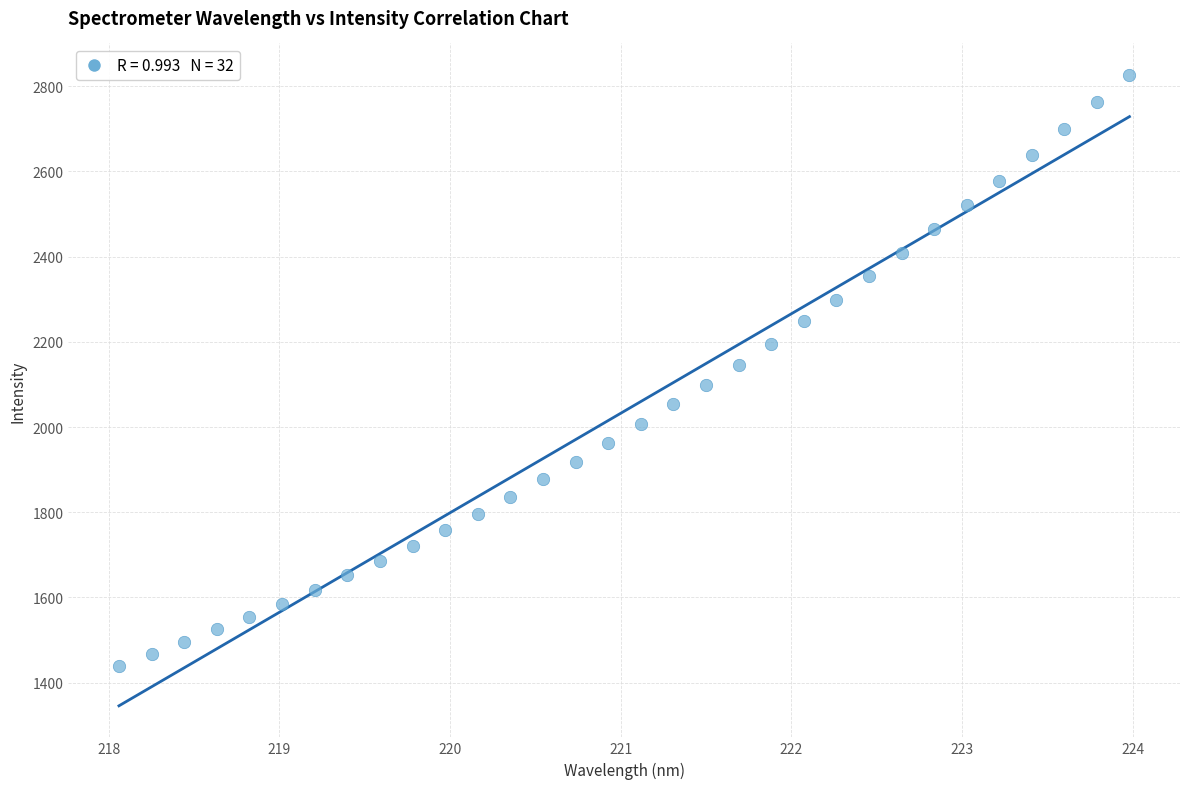

What is the range of Y values (max minus min)?

1386.4